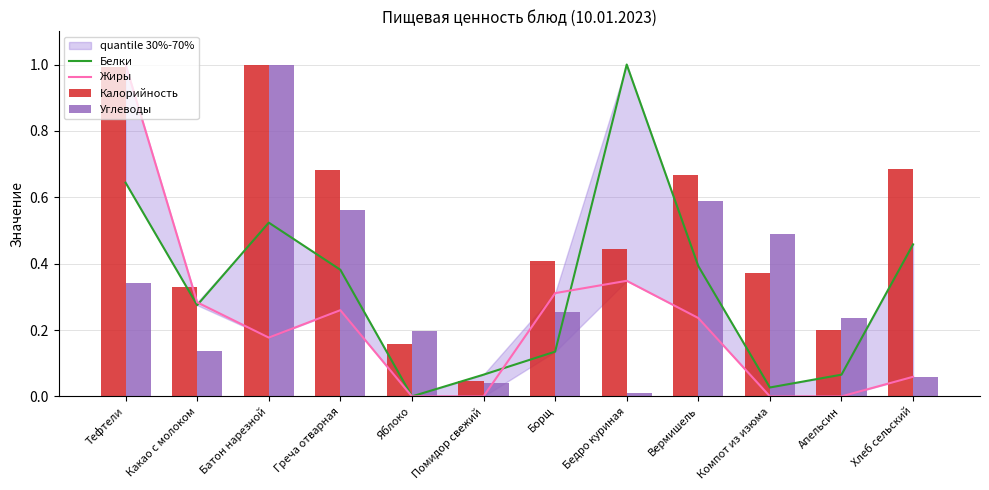

What is the sum of all Калорийность values?

6.0